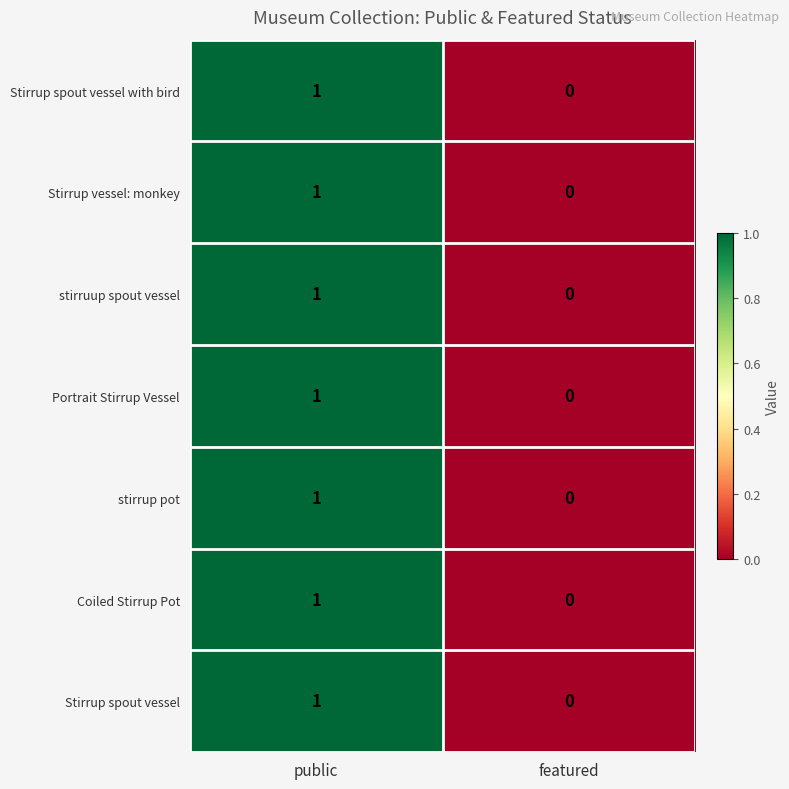

How many distinct data groups are displayed?

7